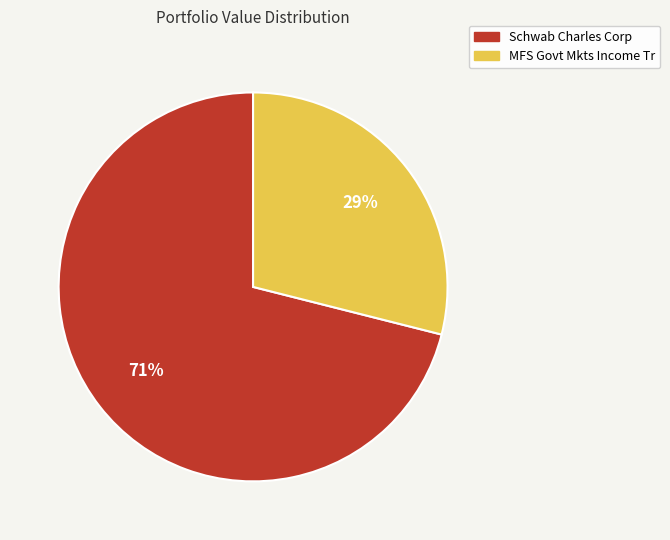

Is it true that Schwab Charles Corp is 85% of the pie?

False